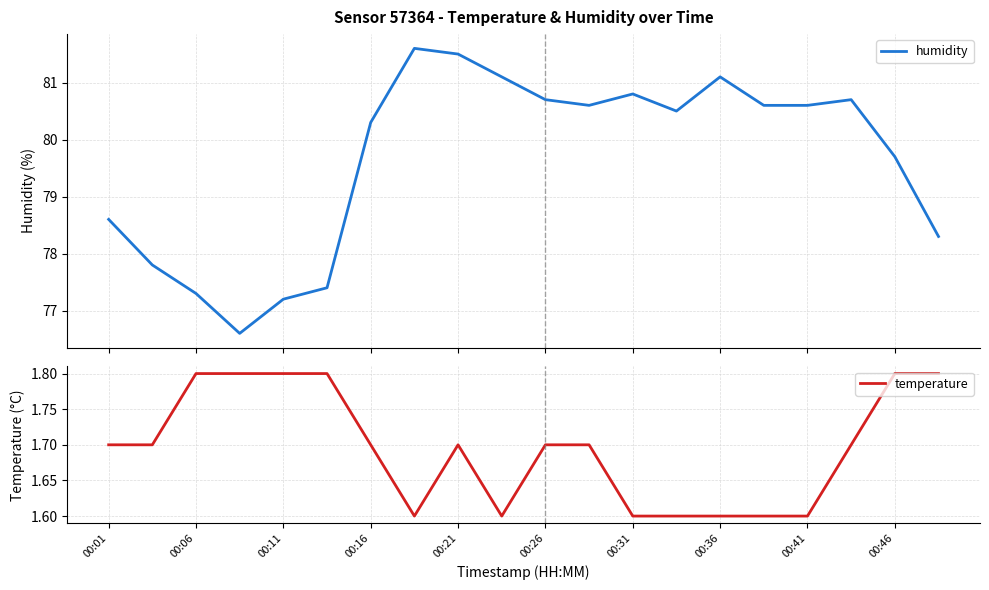

What is the highest value of the humidity series?

81.6